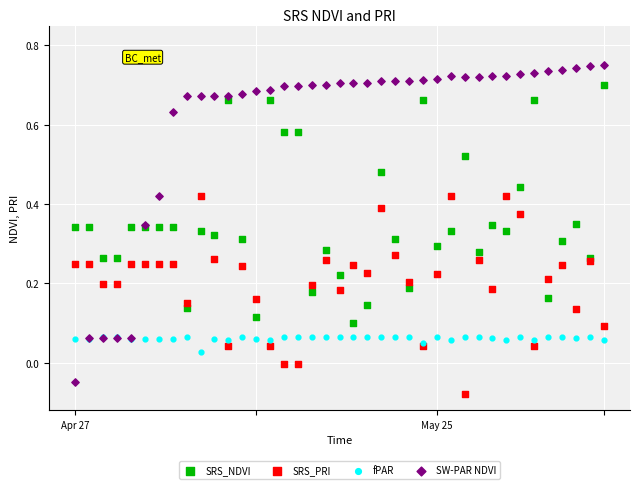

Which series contains the highest Y value?

SW-PAR NDVI